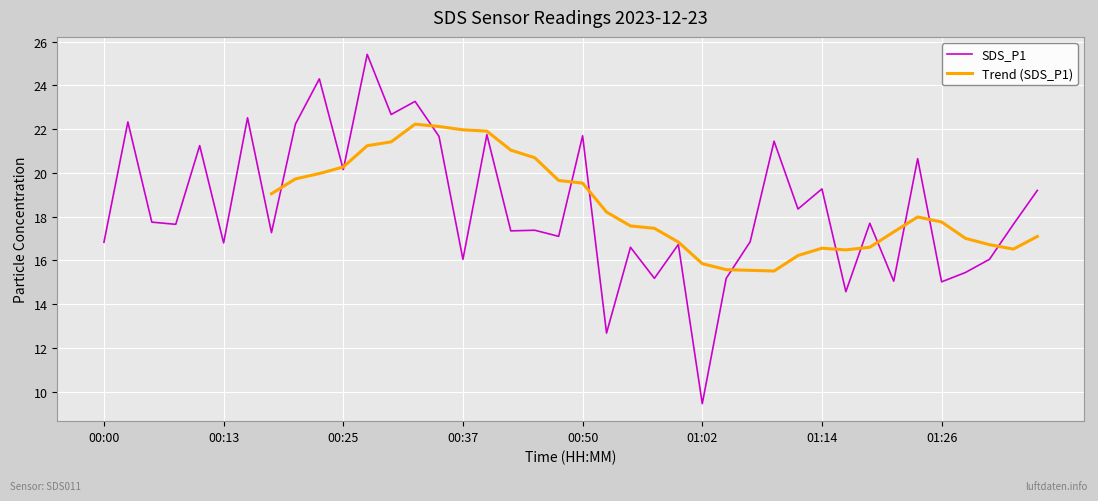

How many values exceed 17?

25